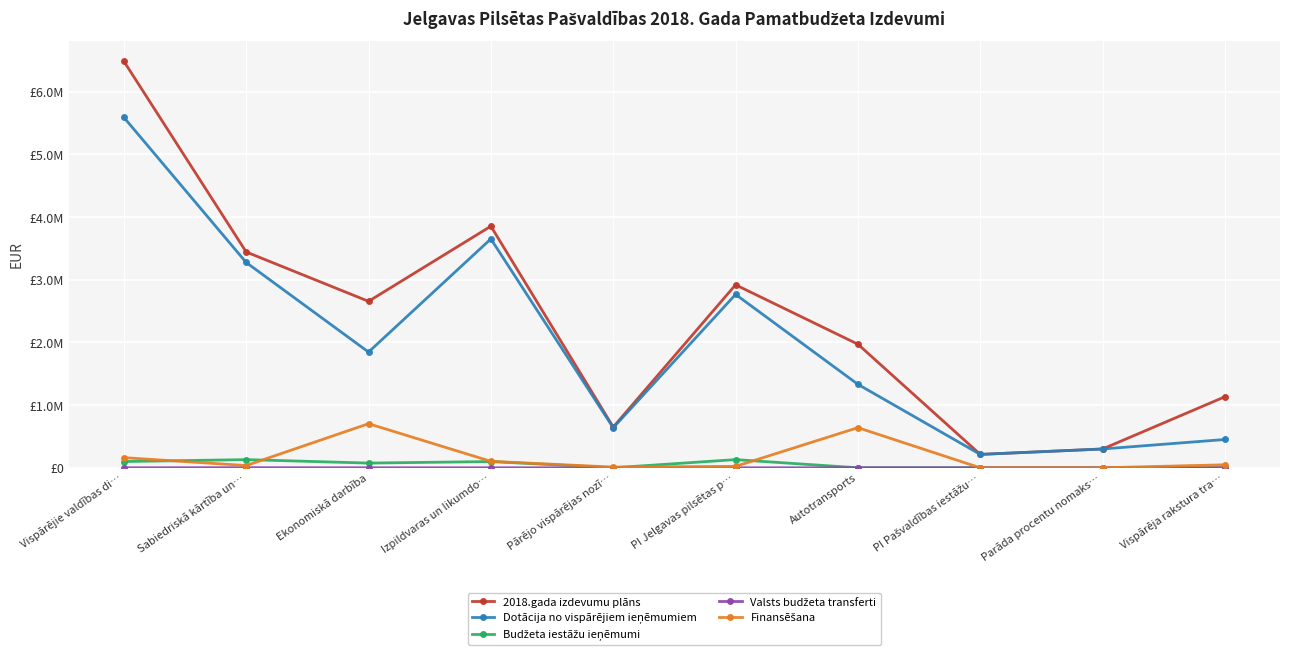

At which label does 2018.gada izdevumu plāns reach its peak?

Vispārējie valdības di…